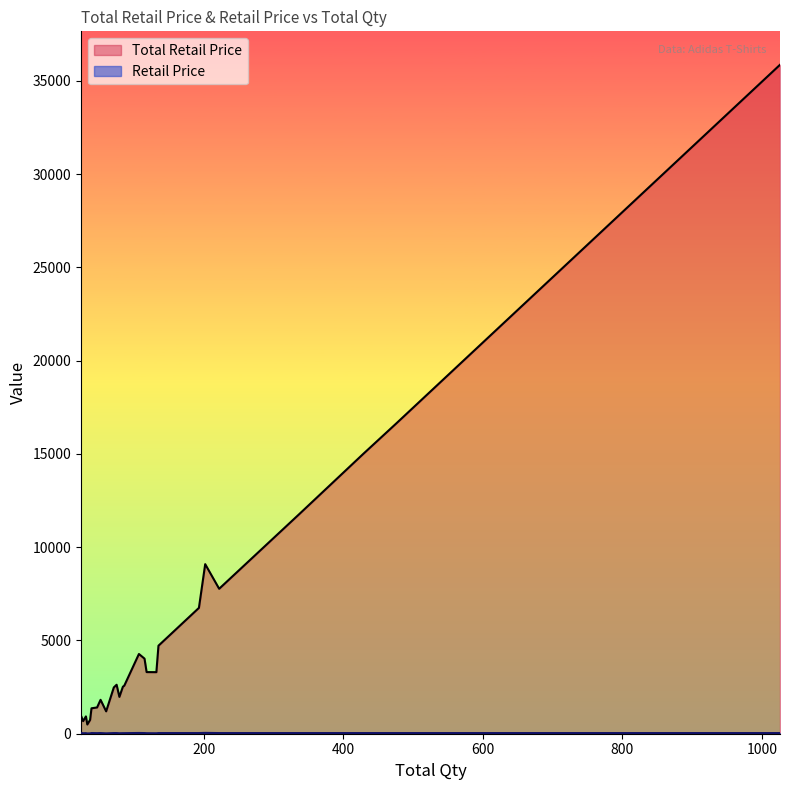

The value of Total Retail Price at 337 is 17506.8. True or false?

False